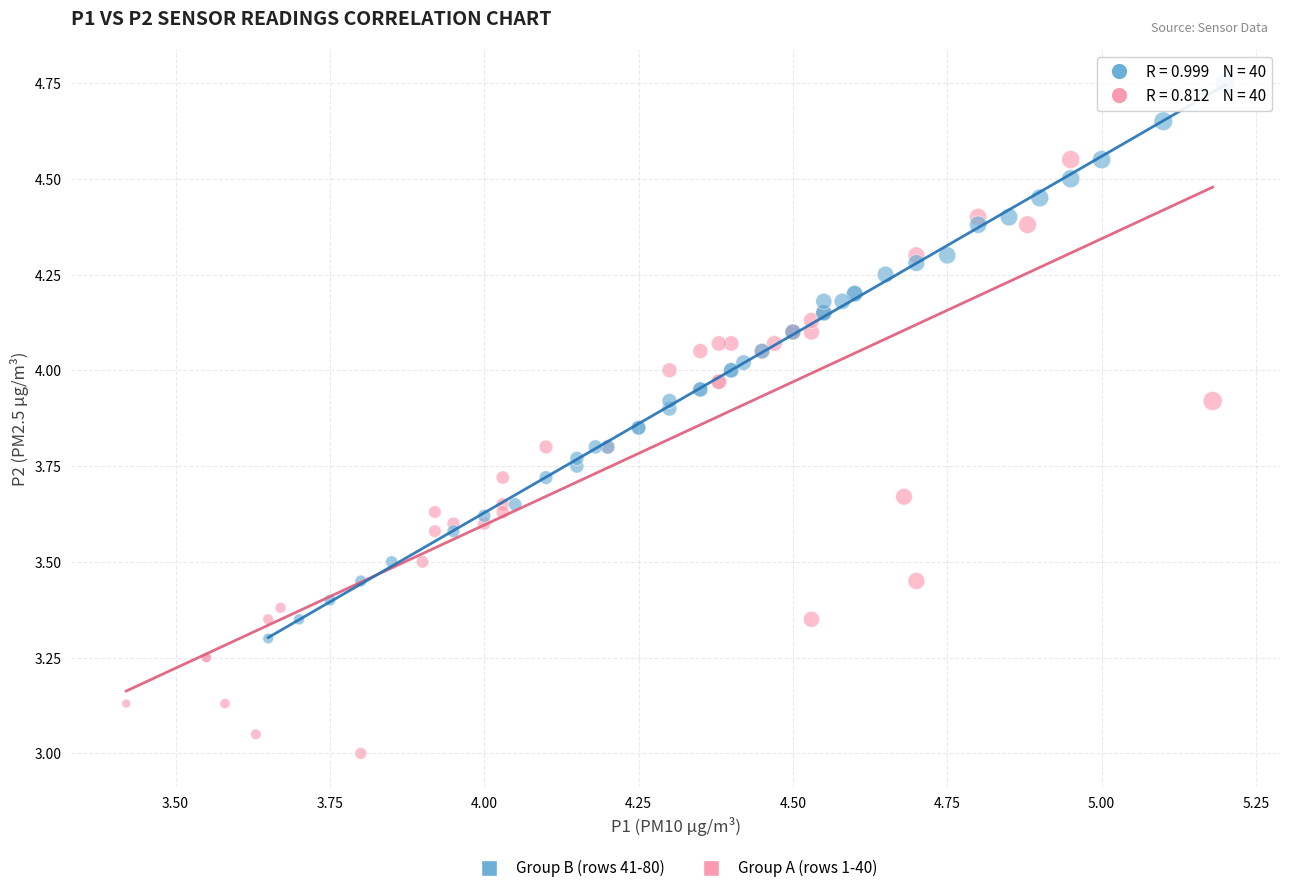

Which series contains the lowest Y value?

Group A (rows 1-40)